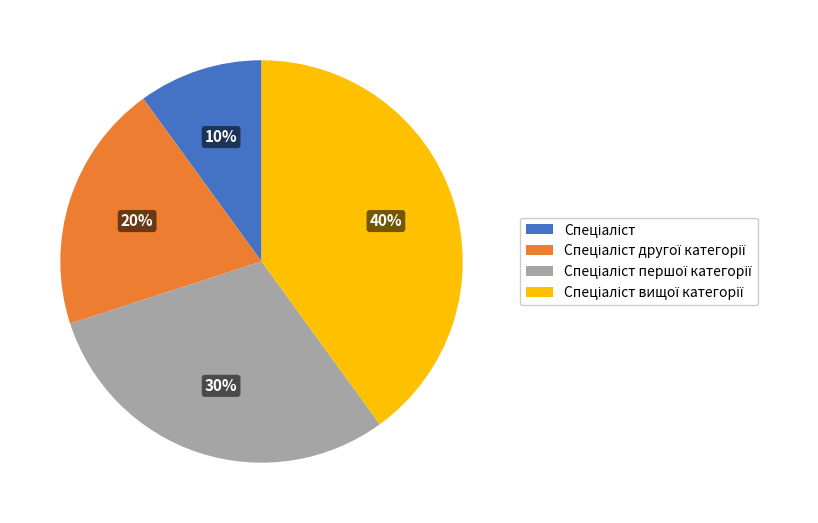

To the nearest percent, what is the average slice percentage?

25%